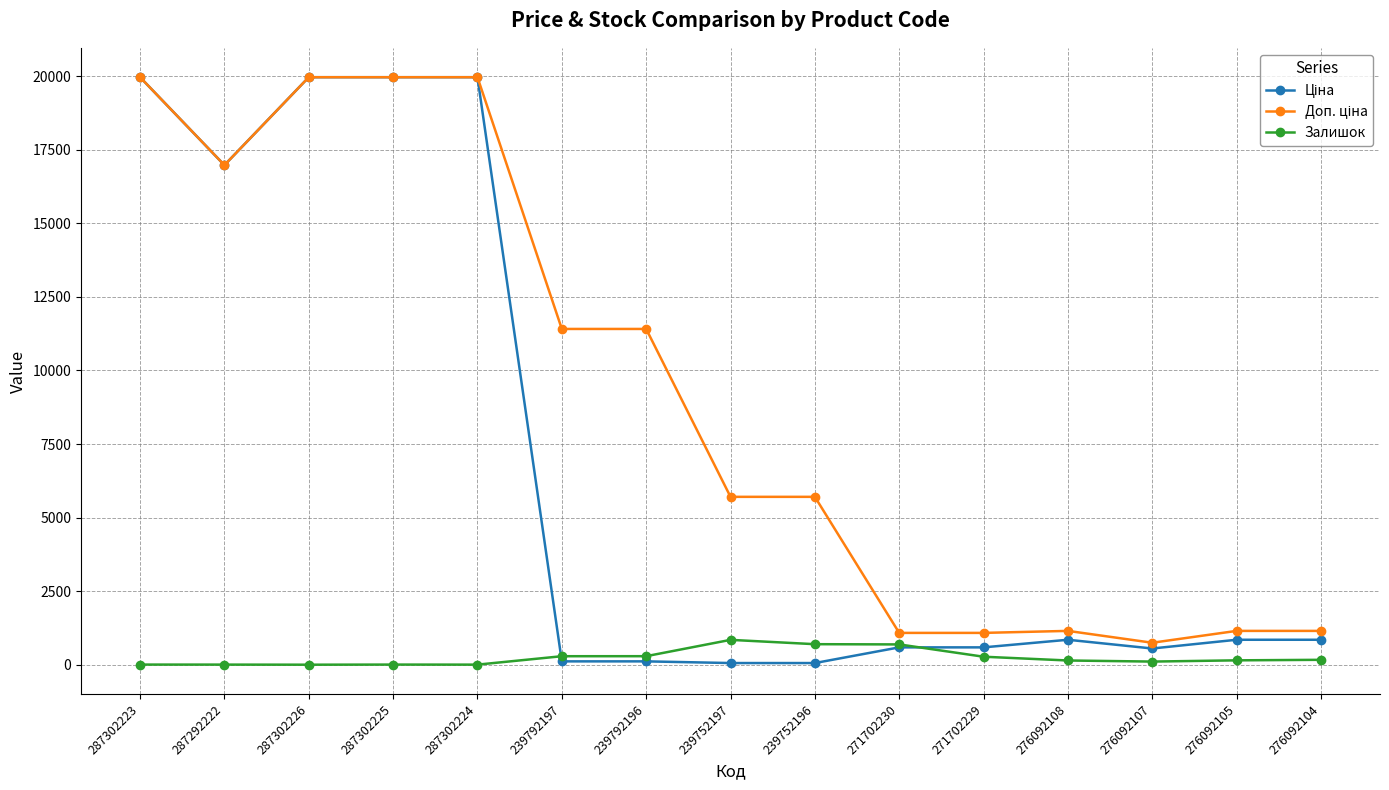

What is the maximum value shown in the chart?

19964.2